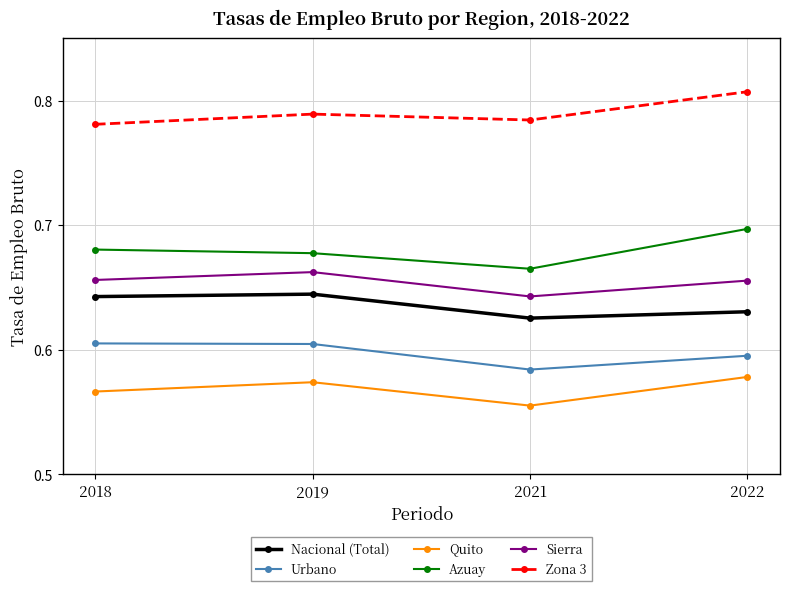

Is the value of Zona 3 at 2019 greater than the value of Urbano at 2018?

Yes